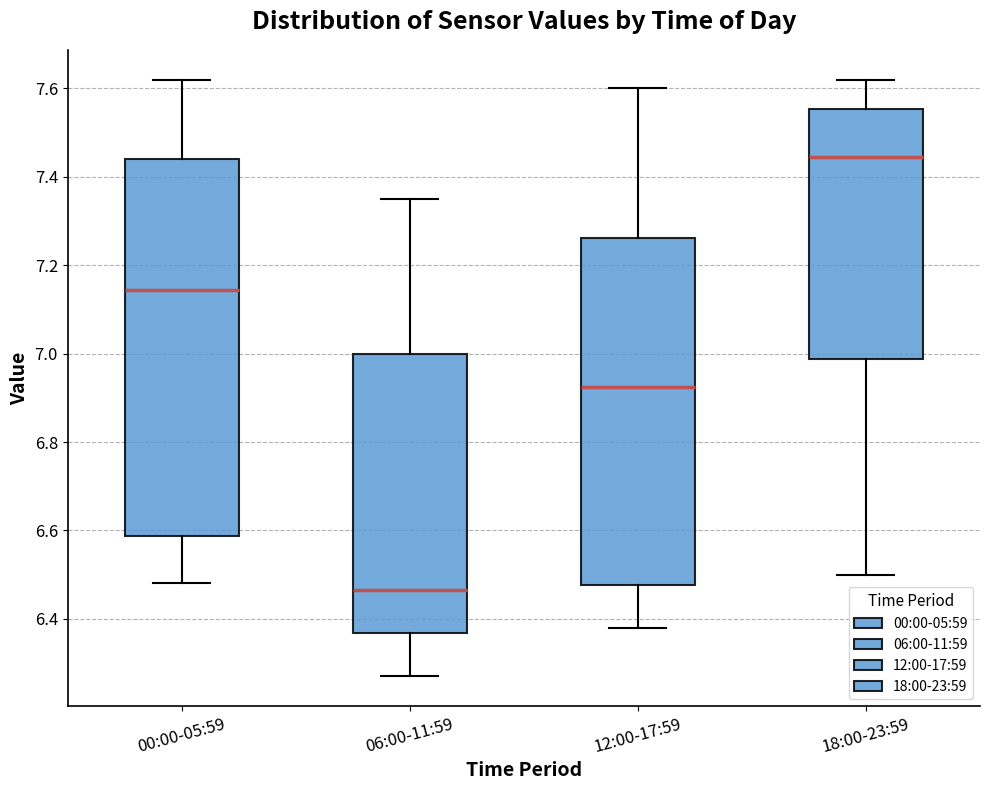

Comparing the boxes themselves (not the whiskers), which one is the tallest?

00:00-05:59